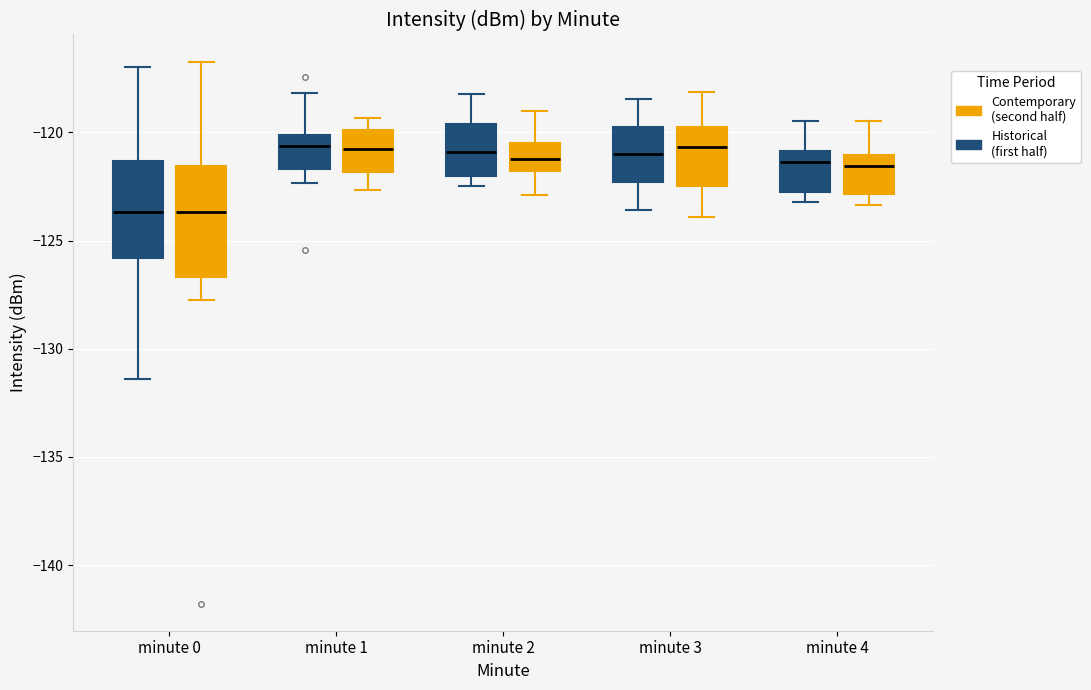

Reading left to right, read every box against the y-axis: the position of its median line, the range the box covers, and the ends of its whiskers. The values are not printed on the chart, so give them approximately, as read against the axis.

minute 0 (Historical (first half)): median -123.5, box -126.0 to -121.5, whiskers -131.5 to -117.0
minute 0 (Contemporary (second half)): median -123.5, box -126.5 to -121.5, whiskers -127.5 to -116.5
minute 1 (Historical (first half)): median -120.5, box -121.5 to -120.0, whiskers -122.5 to -118.0
minute 1 (Contemporary (second half)): median -121.0, box -122.0 to -120.0, whiskers -122.5 to -119.5
minute 2 (Historical (first half)): median -121.0, box -122.0 to -119.5, whiskers -122.5 to -118.0
minute 2 (Contemporary (second half)): median -121.0, box -122.0 to -120.5, whiskers -123.0 to -119.0
minute 3 (Historical (first half)): median -121.0, box -122.5 to -119.5, whiskers -123.5 to -118.5
minute 3 (Contemporary (second half)): median -120.5, box -122.5 to -119.5, whiskers -124.0 to -118.0
minute 4 (Historical (first half)): median -121.5, box -122.5 to -121.0, whiskers -123.0 to -119.5
minute 4 (Contemporary (second half)): median -121.5, box -123.0 to -121.0, whiskers -123.5 to -119.5